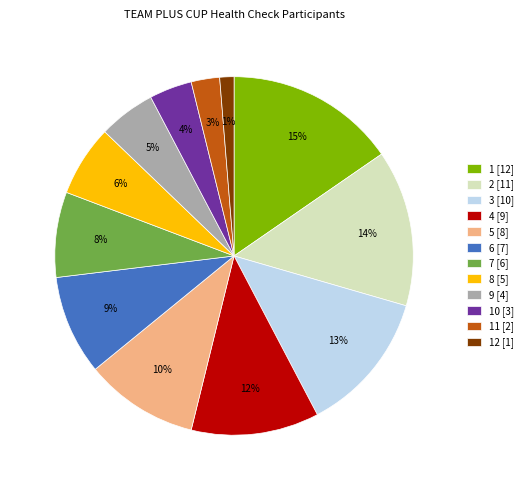

Between 6 [7] and 8 [5], which is larger?

6 [7]